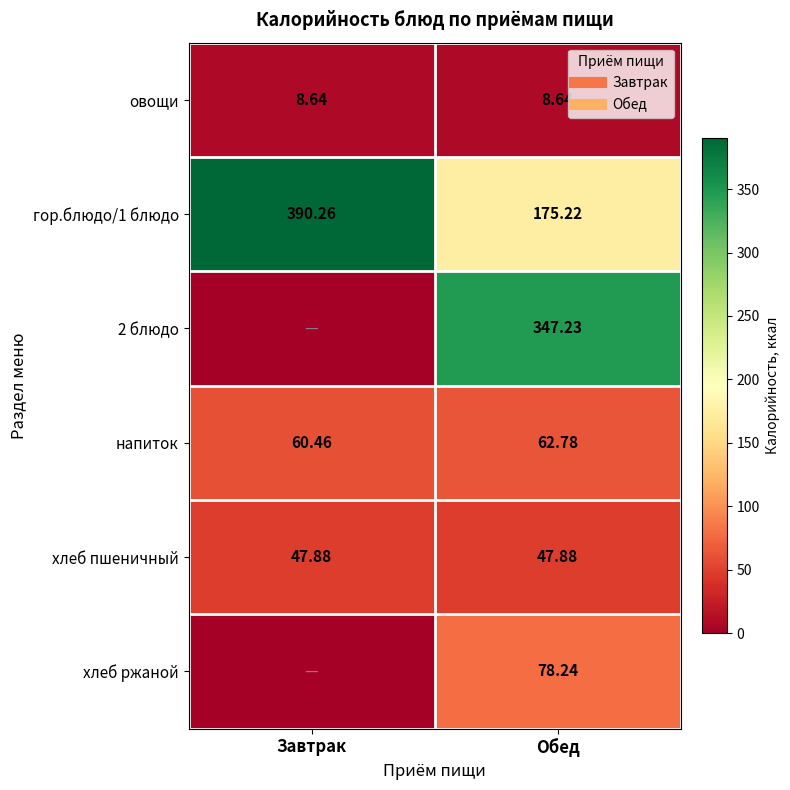

True or false: хлеб ржаной has a value of 78.2 at Обед.

True